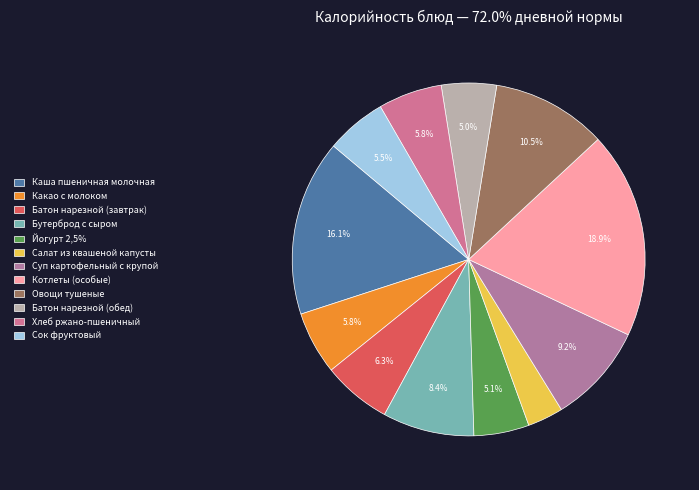

Do Каша пшеничная молочная and Батон нарезной (обед) together represent more than half of the pie?

No